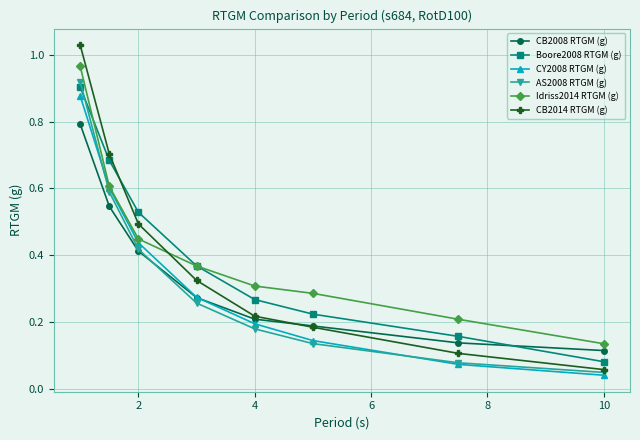

Which series has the largest range (max minus min)?

CB2014 RTGM (g)